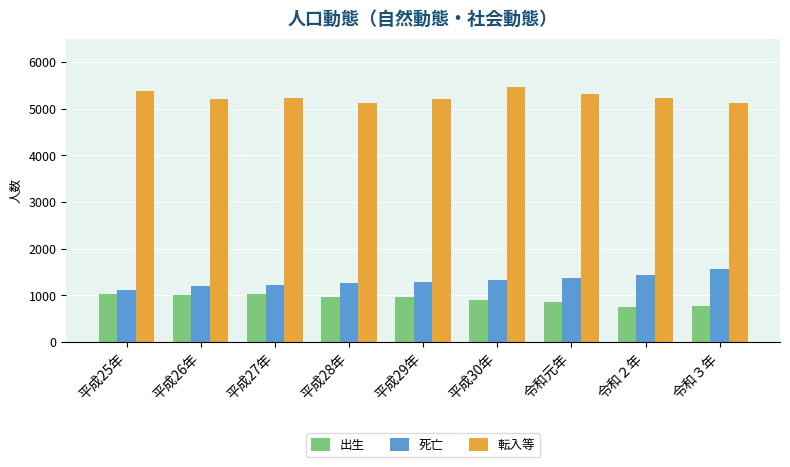

How many bars are there in each group?

3